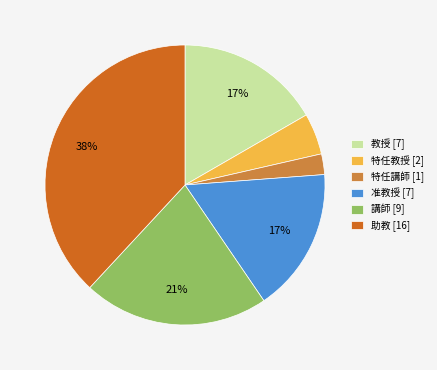

To the nearest percent, what is the average slice percentage?

17%